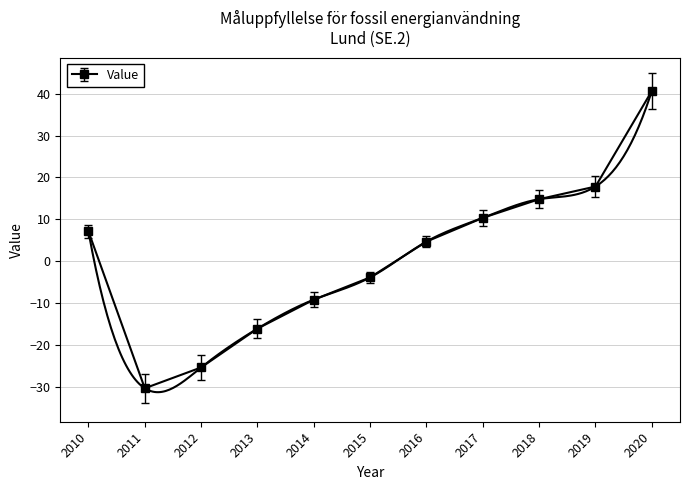

How many categories are shown in the chart?

11